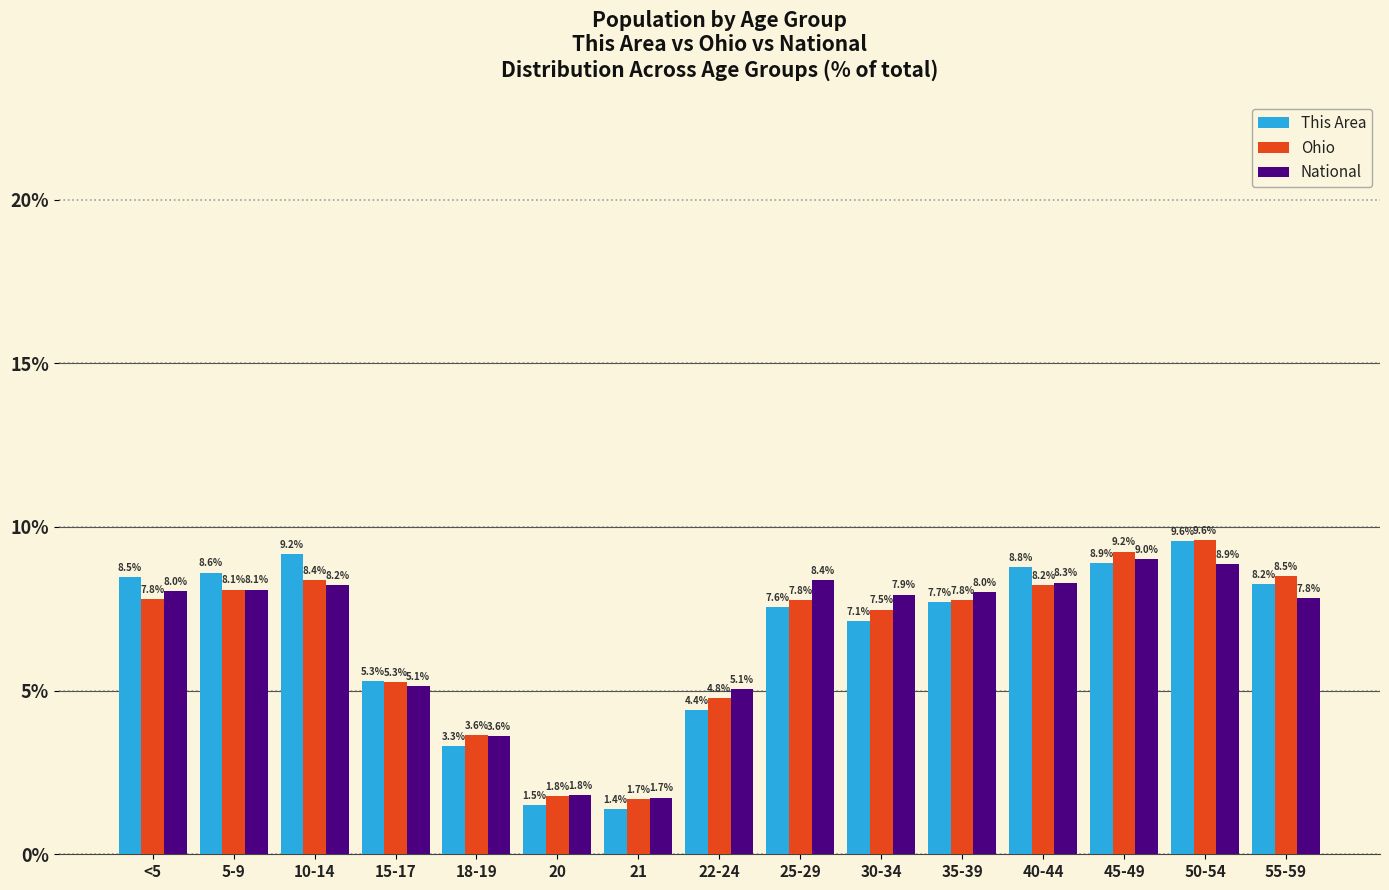

Is it true that This Area equals 1.8 at 45-49?

False